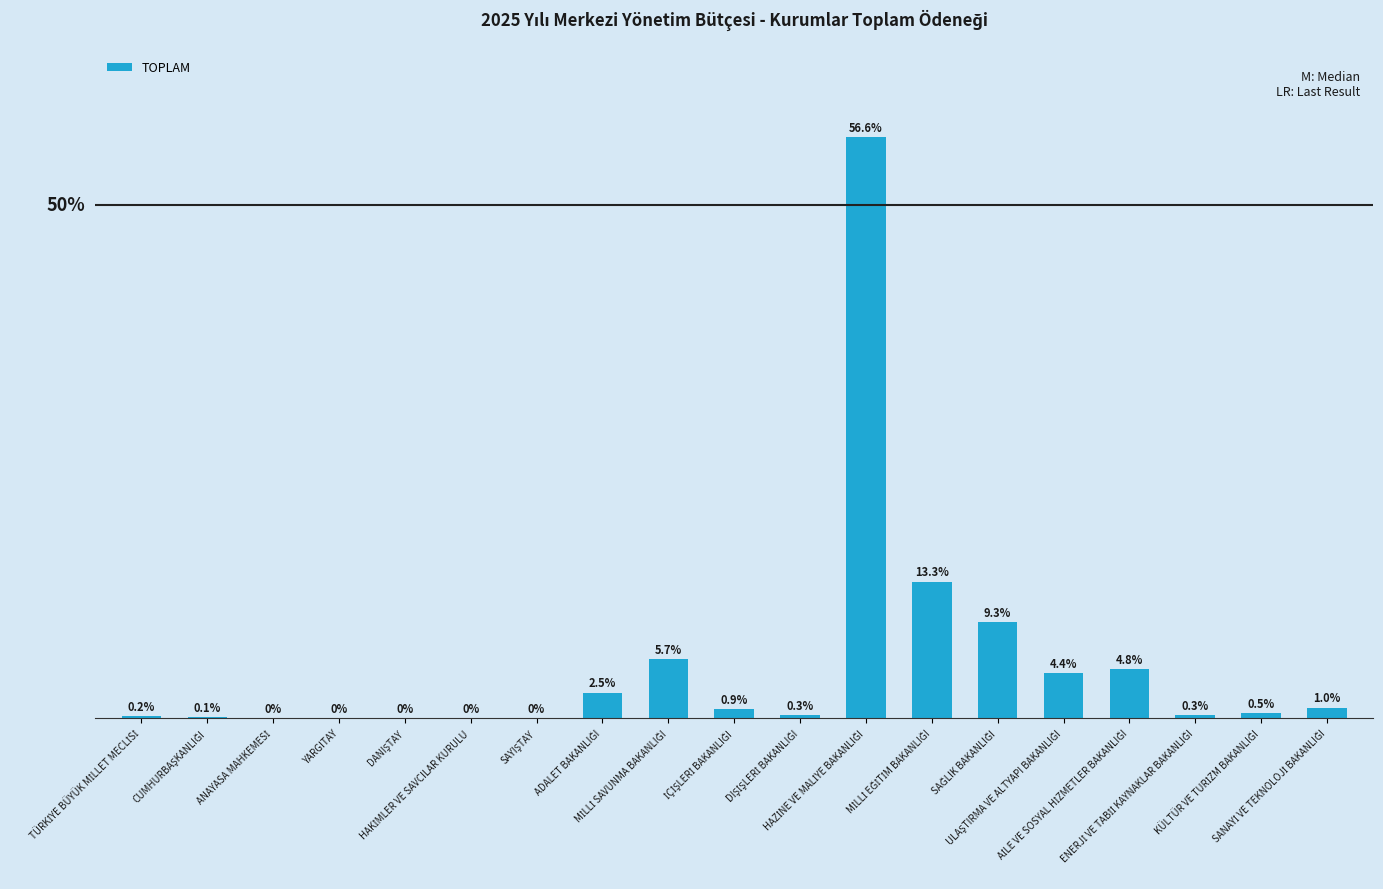

List the labels in order of value, smallest first.

ANAYASA MAHKEMESİ, HAKİMLER VE SAVCILAR KURULU, DANIŞTAY, YARGITAY, SAYIŞTAY, CUMHURBAŞKANLIĞI, TÜRKİYE BÜYÜK MİLLET MECLİSİ, DIŞİŞLERİ BAKANLIĞI, ENERJİ VE TABİİ KAYNAKLAR BAKANLIĞI, KÜLTÜR VE TURİZM BAKANLIĞI, İÇİŞLERİ BAKANLIĞI, SANAYİ VE TEKNOLOJİ BAKANLIĞI, ADALET BAKANLIĞI, ULAŞTIRMA VE ALTYAPI BAKANLIĞI, AİLE VE SOSYAL HİZMETLER BAKANLIĞI, MİLLİ SAVUNMA BAKANLIĞI, SAĞLIK BAKANLIĞI, MİLLİ EĞİTİM BAKANLIĞI, HAZİNE VE MALİYE BAKANLIĞI